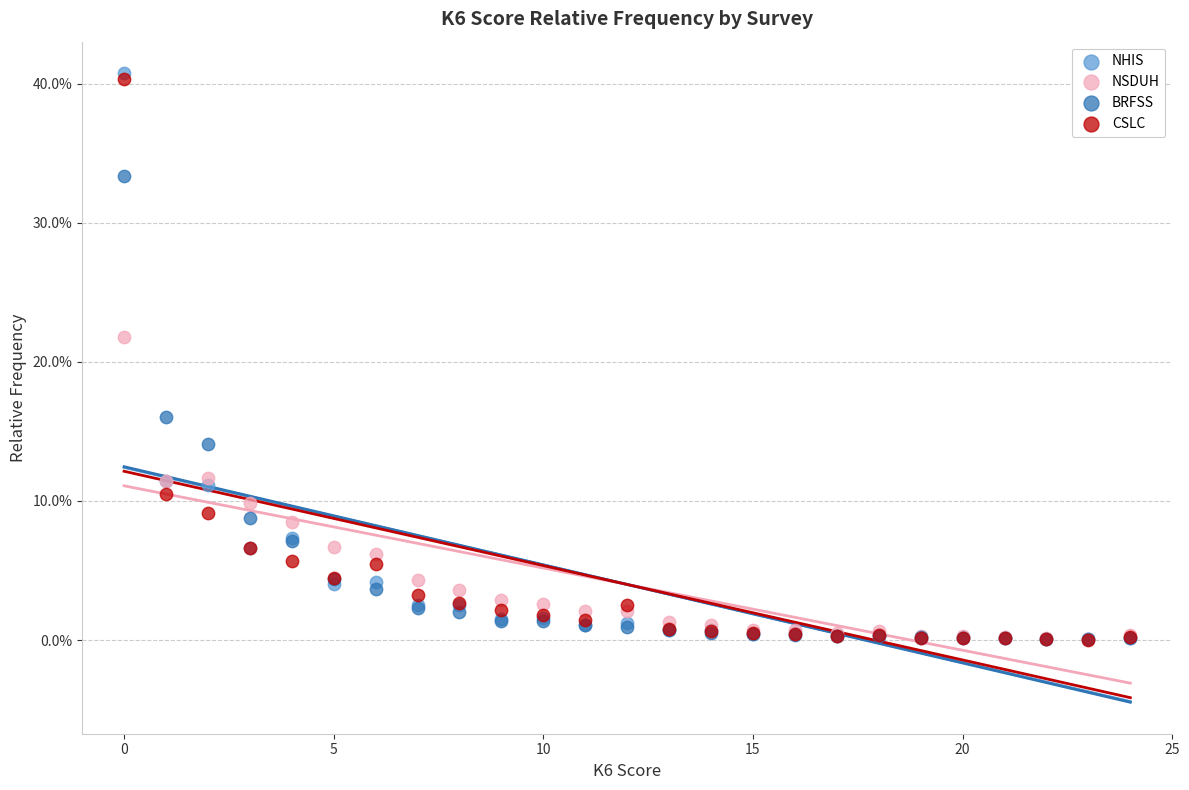

Which series has the widest spread of Y values?

NHIS